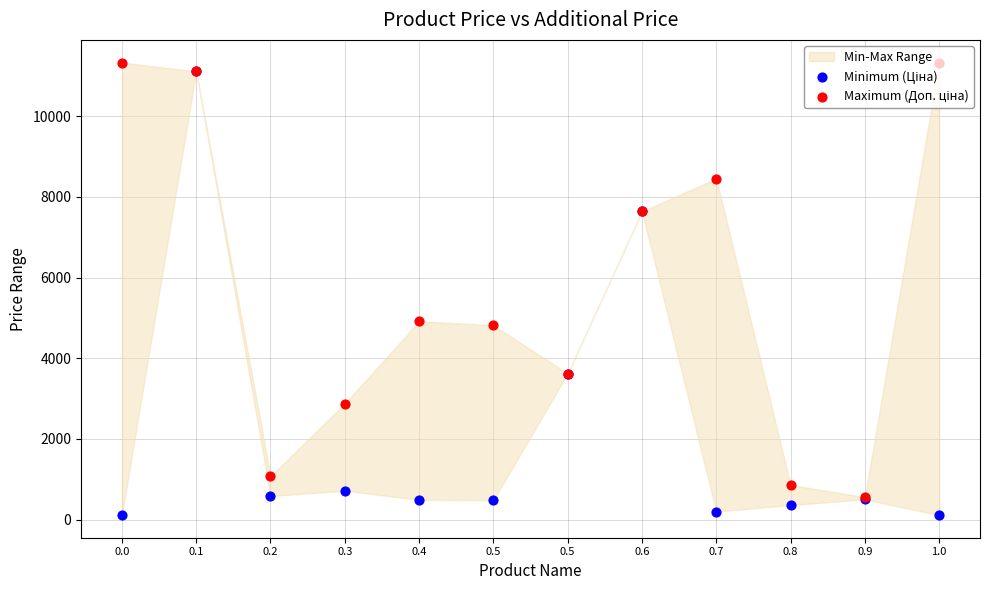

At which category is the sum across all series the highest?

0.1